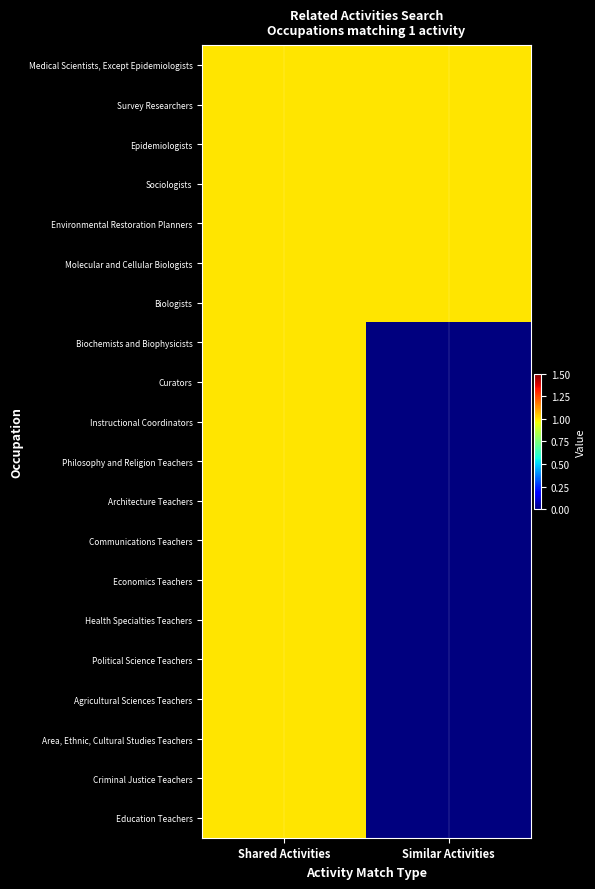

Rank the series at Similar Activities from highest to lowest value.

Medical Scientists, Except Epidemiologists, Survey Researchers, Epidemiologists, Sociologists, Environmental Restoration Planners, Molecular and Cellular Biologists, Biologists, Biochemists and Biophysicists, Curators, Instructional Coordinators, Philosophy and Religion Teachers, Architecture Teachers, Communications Teachers, Economics Teachers, Health Specialties Teachers, Political Science Teachers, Agricultural Sciences Teachers, Area, Ethnic, Cultural Studies Teachers, Criminal Justice Teachers, Education Teachers